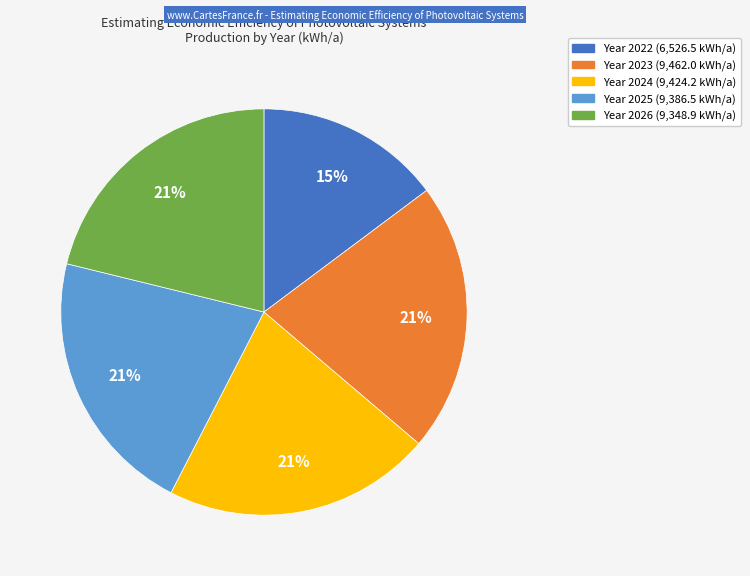

To the nearest percent, what is the average slice percentage?

20%